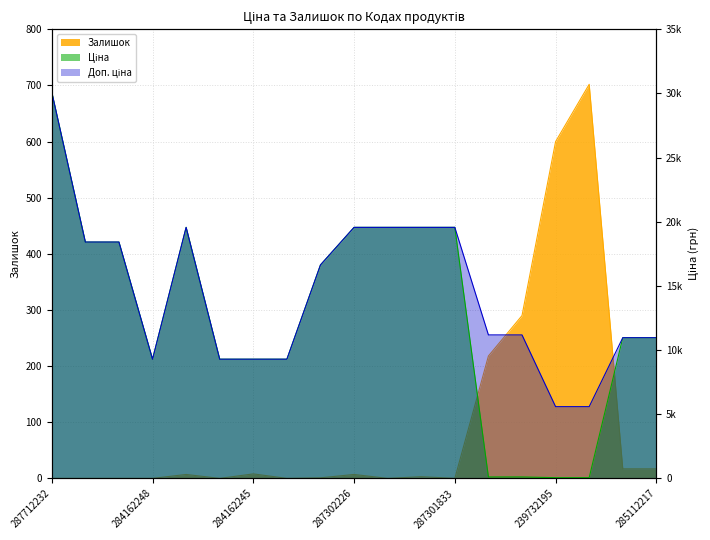

How many intersections are there between Ціна and Залишок?

2